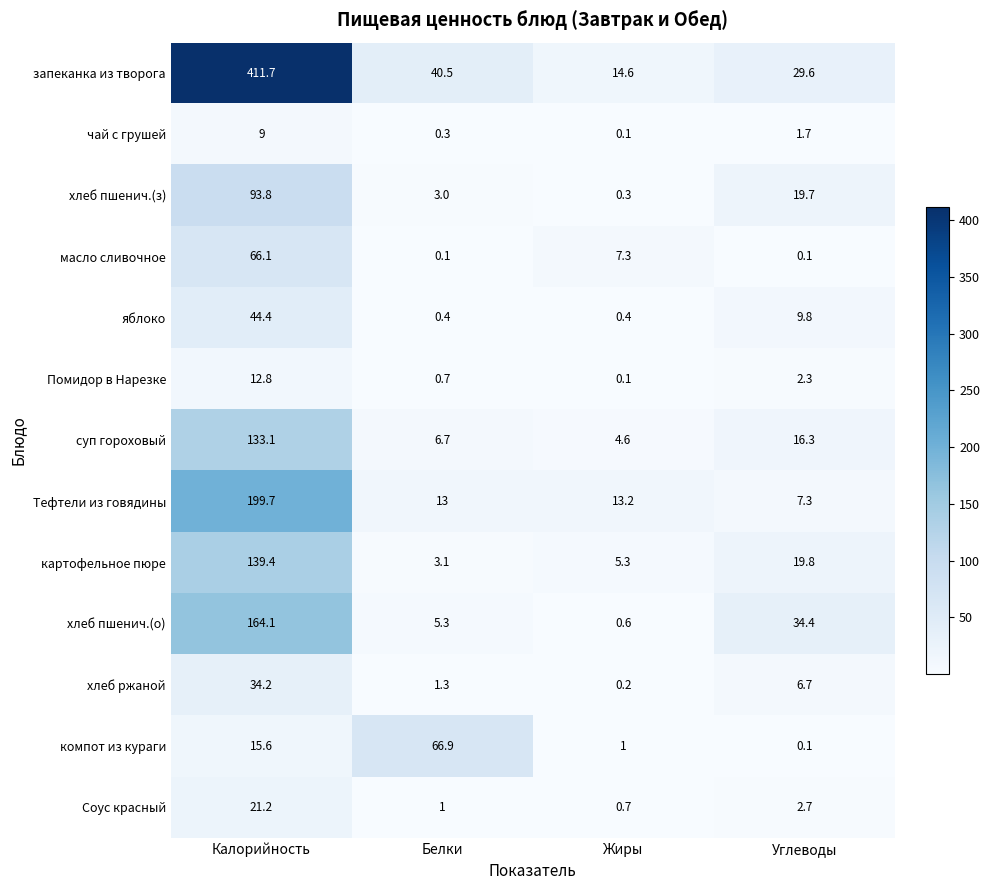

Rank the series by their maximum value, from lowest to highest.

чай с грушей, Помидор в Нарезке, Соус красный, хлеб ржаной, яблоко, масло сливочное, компот из кураги, хлеб пшенич.(з), суп гороховый, картофельное пюре, хлеб пшенич.(о), Тефтели из говядины, запеканка из творога